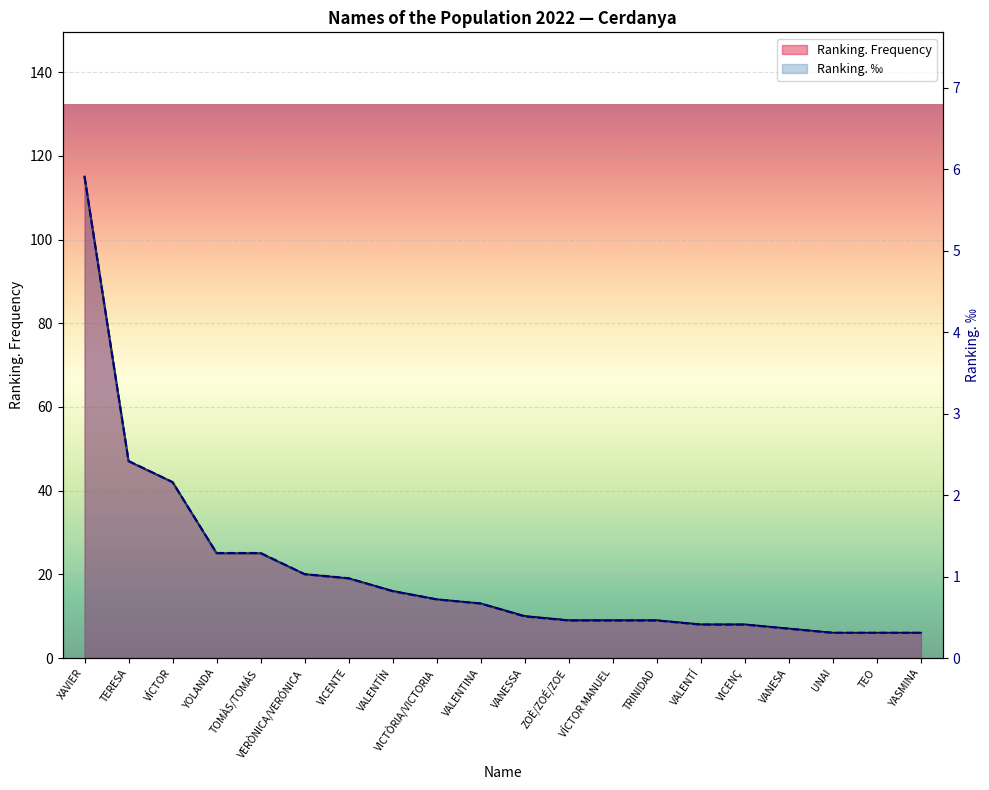

True or false: Ranking. Frequency and Ranking. ‰ cross at least once.

False